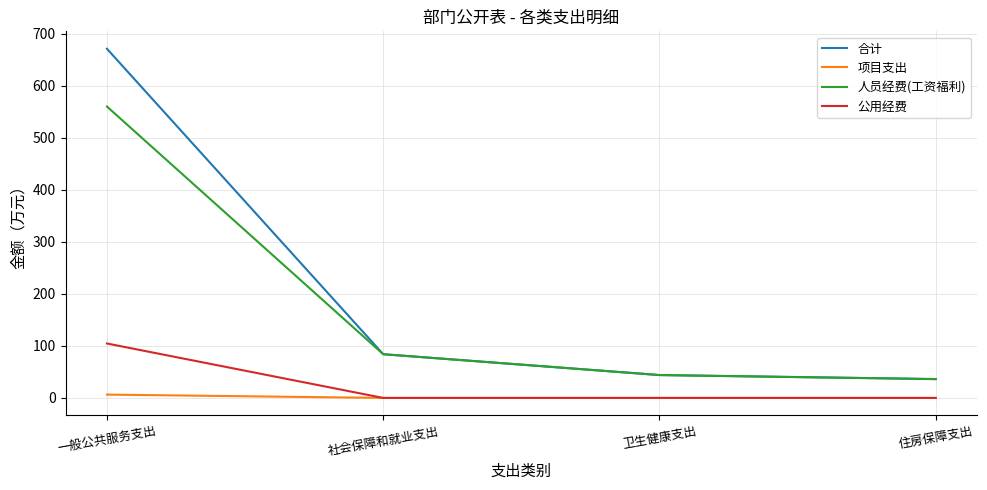

What is the average value of the 合计 series?

208.8